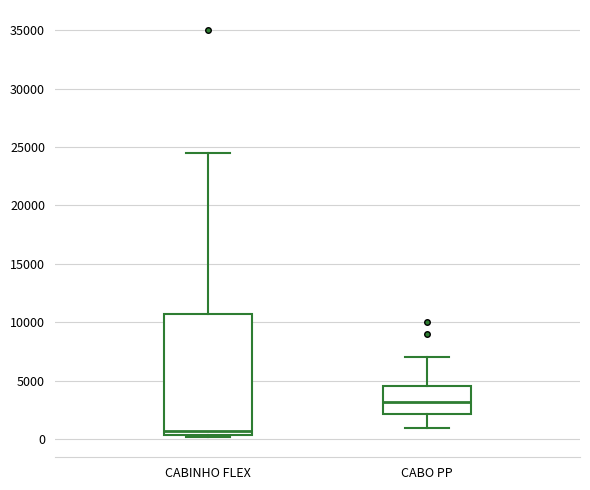

Which box is the tallest, from its lower edge to its upper edge?

CABINHO FLEX